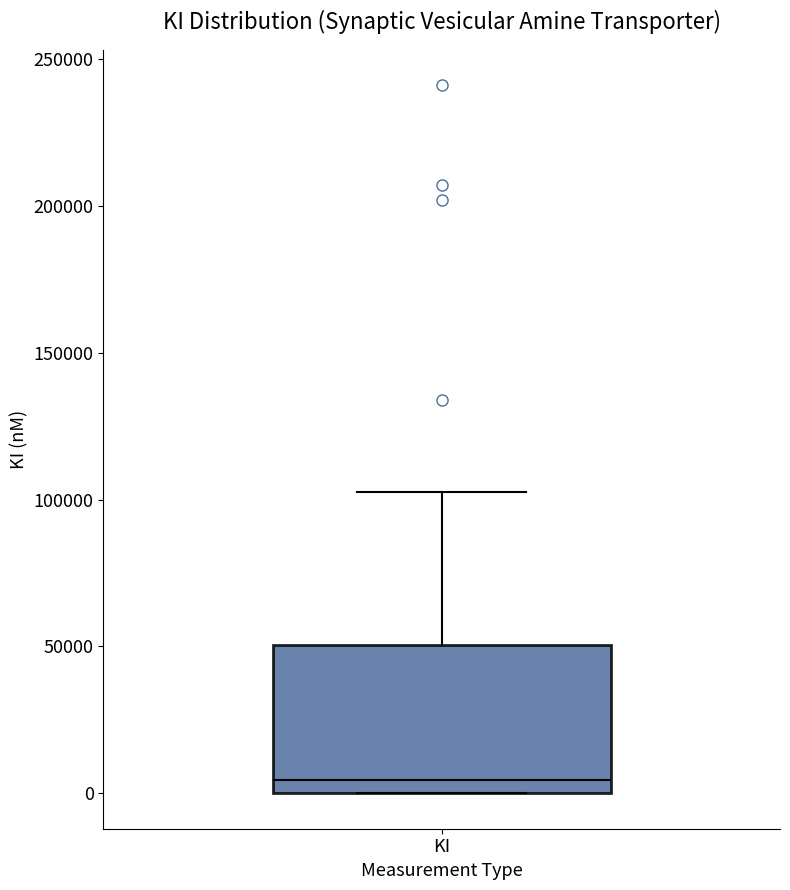

Where does the upper whisker of the box for KI end on the y-axis? The values are not printed on the chart, so give them approximately, as read against the axis.

105000